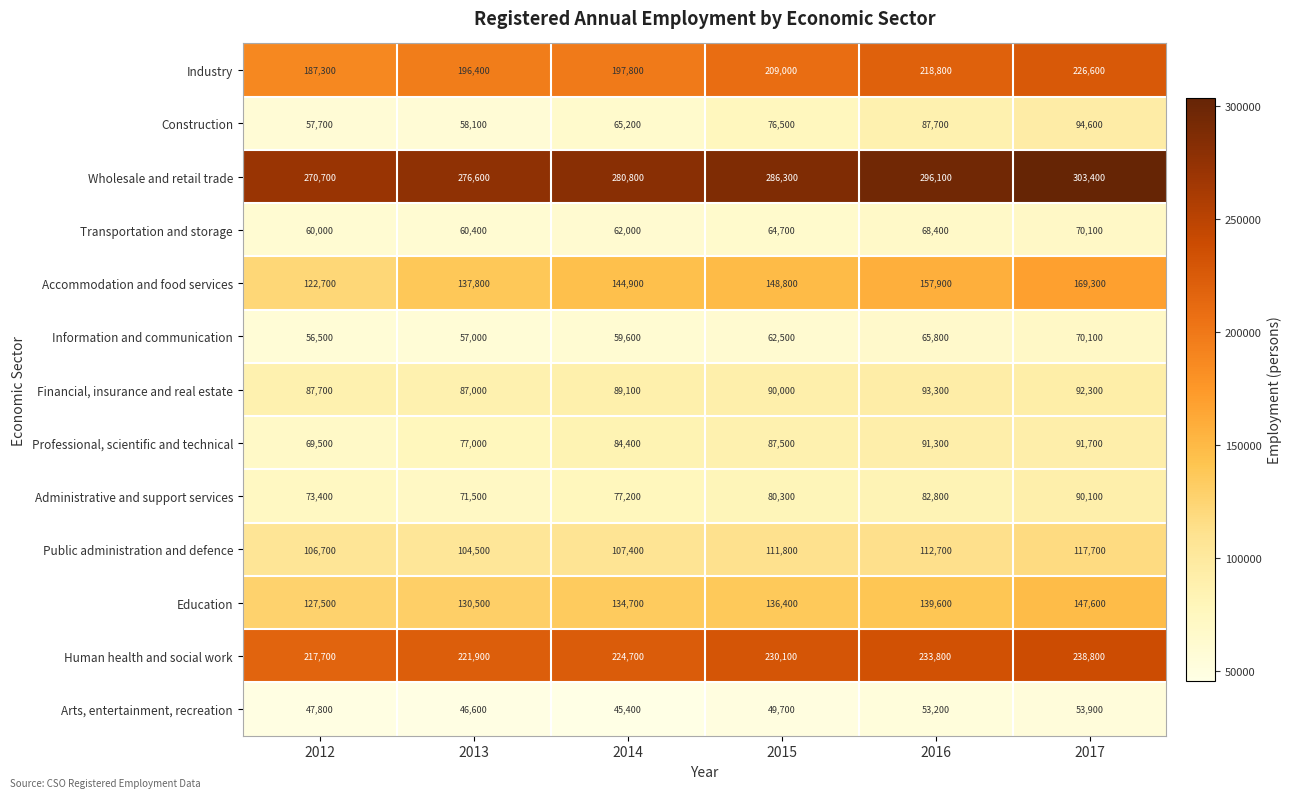

What is the difference between the second highest and second lowest values in the Industry series?

22400